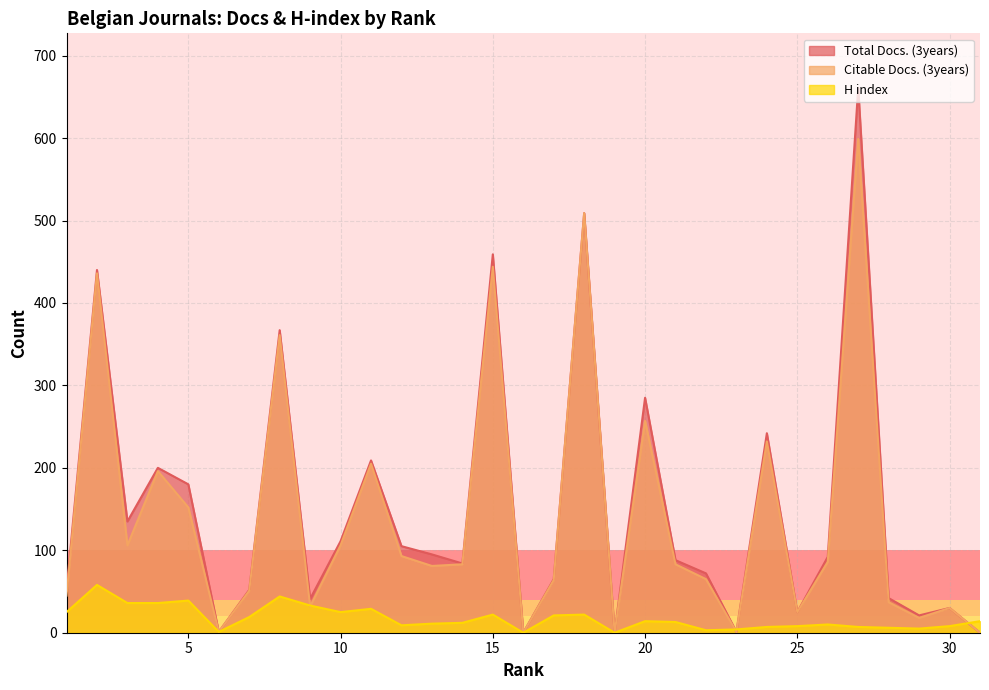

True or false: Total Docs. (3years) and Citable Docs. (3years) cross at least once.

False